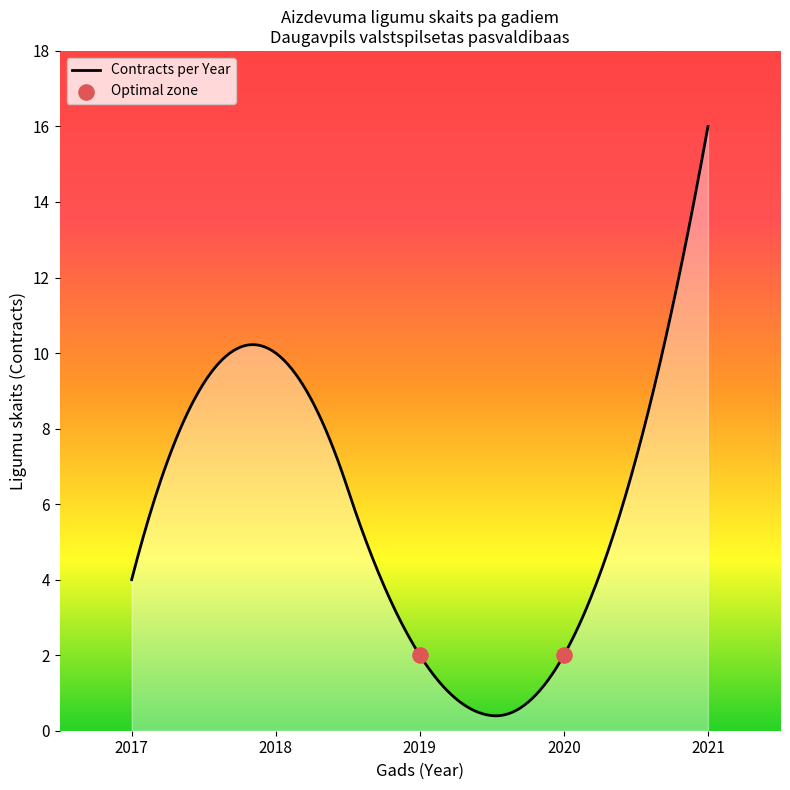

What is the highest value of the Contracts per Year series?

16.0